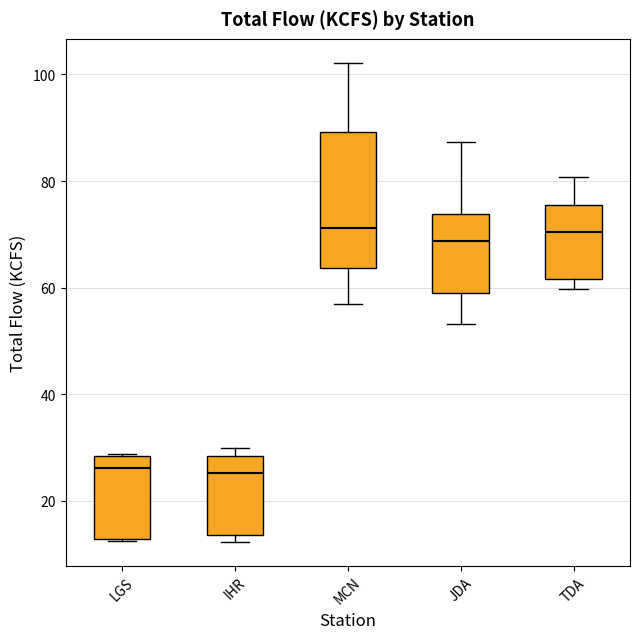

Which box is the tallest, from its lower edge to its upper edge?

MCN